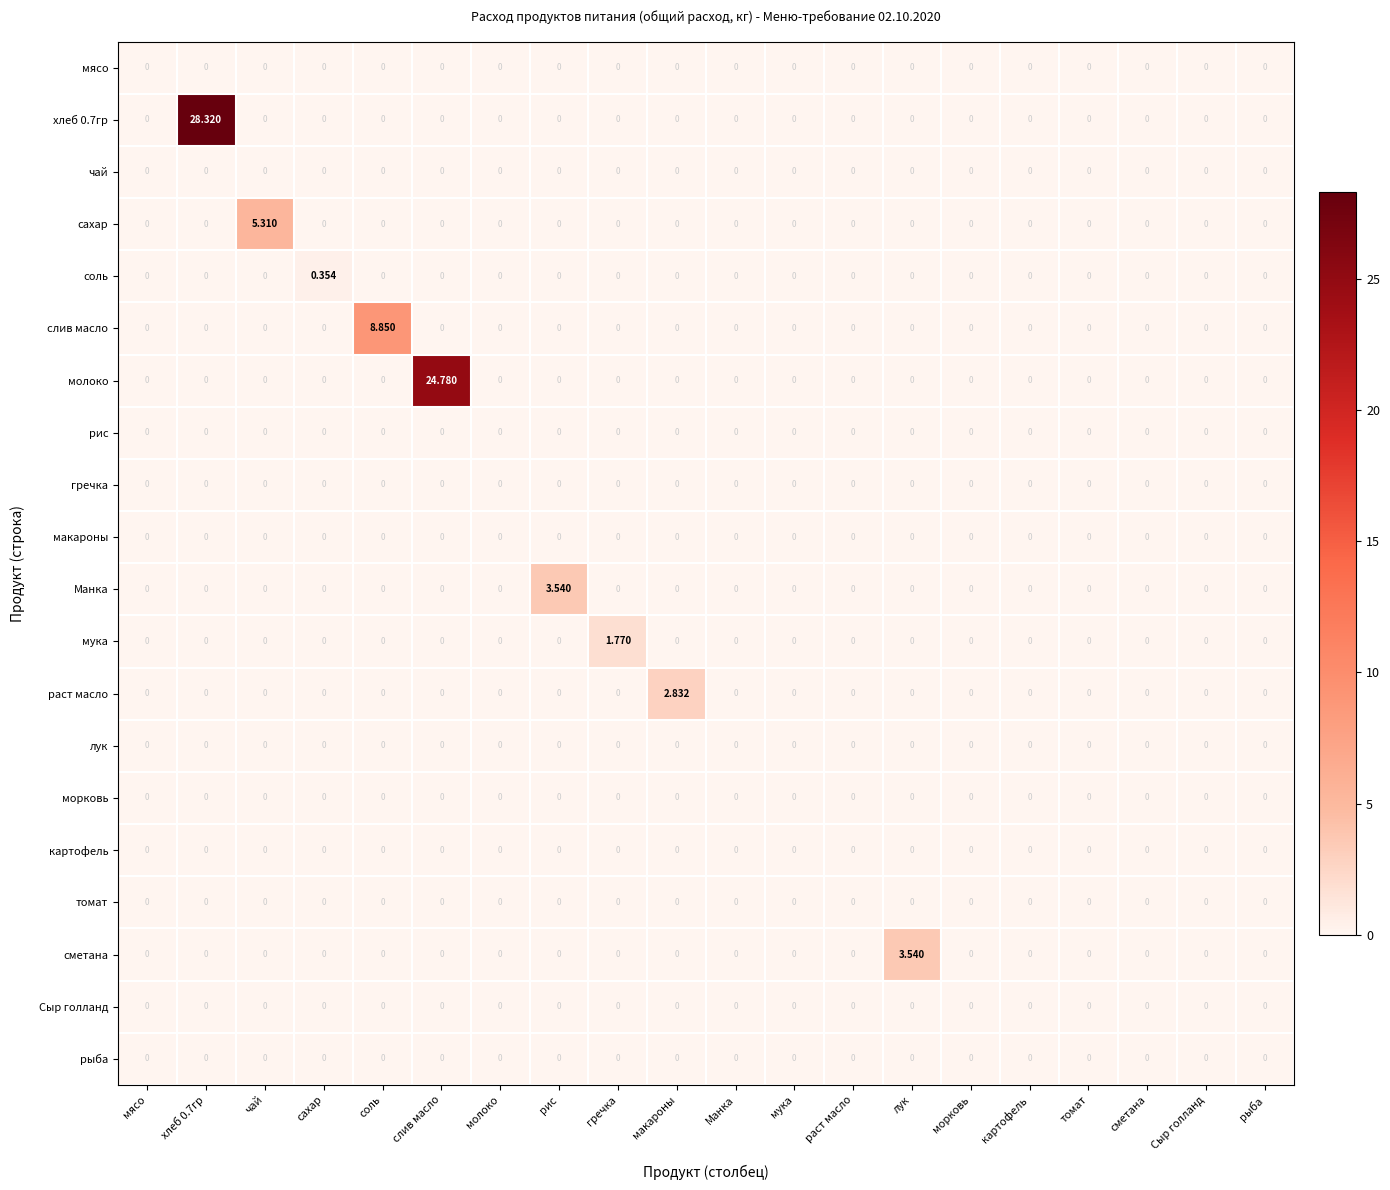

Reading left to right, extract all data points from this chart.

мясо: мясо=0.0	хлеб 0.7гр=0.0	чай=0.0	сахар=0.0	соль=0.0	слив масло=0.0	молоко=0.0	рис=0.0	гречка=0.0	макароны=0.0	Манка=0.0	мука=0.0	раст масло=0.0	лук=0.0	морковь=0.0	картофель=0.0	томат=0.0	сметана=0.0	Сыр голланд=0.0	рыба=0.0
хлеб 0.7гр: мясо=0.0	хлеб 0.7гр=28.3	чай=0.0	сахар=0.0	соль=0.0	слив масло=0.0	молоко=0.0	рис=0.0	гречка=0.0	макароны=0.0	Манка=0.0	мука=0.0	раст масло=0.0	лук=0.0	морковь=0.0	картофель=0.0	томат=0.0	сметана=0.0	Сыр голланд=0.0	рыба=0.0
чай: мясо=0.0	хлеб 0.7гр=0.0	чай=0.0	сахар=0.0	соль=0.0	слив масло=0.0	молоко=0.0	рис=0.0	гречка=0.0	макароны=0.0	Манка=0.0	мука=0.0	раст масло=0.0	лук=0.0	морковь=0.0	картофель=0.0	томат=0.0	сметана=0.0	Сыр голланд=0.0	рыба=0.0
сахар: мясо=0.0	хлеб 0.7гр=0.0	чай=5.3	сахар=0.0	соль=0.0	слив масло=0.0	молоко=0.0	рис=0.0	гречка=0.0	макароны=0.0	Манка=0.0	мука=0.0	раст масло=0.0	лук=0.0	морковь=0.0	картофель=0.0	томат=0.0	сметана=0.0	Сыр голланд=0.0	рыба=0.0
соль: мясо=0.0	хлеб 0.7гр=0.0	чай=0.0	сахар=0.4	соль=0.0	слив масло=0.0	молоко=0.0	рис=0.0	гречка=0.0	макароны=0.0	Манка=0.0	мука=0.0	раст масло=0.0	лук=0.0	морковь=0.0	картофель=0.0	томат=0.0	сметана=0.0	Сыр голланд=0.0	рыба=0.0
слив масло: мясо=0.0	хлеб 0.7гр=0.0	чай=0.0	сахар=0.0	соль=8.8	слив масло=0.0	молоко=0.0	рис=0.0	гречка=0.0	макароны=0.0	Манка=0.0	мука=0.0	раст масло=0.0	лук=0.0	морковь=0.0	картофель=0.0	томат=0.0	сметана=0.0	Сыр голланд=0.0	рыба=0.0
молоко: мясо=0.0	хлеб 0.7гр=0.0	чай=0.0	сахар=0.0	соль=0.0	слив масло=24.8	молоко=0.0	рис=0.0	гречка=0.0	макароны=0.0	Манка=0.0	мука=0.0	раст масло=0.0	лук=0.0	морковь=0.0	картофель=0.0	томат=0.0	сметана=0.0	Сыр голланд=0.0	рыба=0.0
рис: мясо=0.0	хлеб 0.7гр=0.0	чай=0.0	сахар=0.0	соль=0.0	слив масло=0.0	молоко=0.0	рис=0.0	гречка=0.0	макароны=0.0	Манка=0.0	мука=0.0	раст масло=0.0	лук=0.0	морковь=0.0	картофель=0.0	томат=0.0	сметана=0.0	Сыр голланд=0.0	рыба=0.0
гречка: мясо=0.0	хлеб 0.7гр=0.0	чай=0.0	сахар=0.0	соль=0.0	слив масло=0.0	молоко=0.0	рис=0.0	гречка=0.0	макароны=0.0	Манка=0.0	мука=0.0	раст масло=0.0	лук=0.0	морковь=0.0	картофель=0.0	томат=0.0	сметана=0.0	Сыр голланд=0.0	рыба=0.0
макароны: мясо=0.0	хлеб 0.7гр=0.0	чай=0.0	сахар=0.0	соль=0.0	слив масло=0.0	молоко=0.0	рис=0.0	гречка=0.0	макароны=0.0	Манка=0.0	мука=0.0	раст масло=0.0	лук=0.0	морковь=0.0	картофель=0.0	томат=0.0	сметана=0.0	Сыр голланд=0.0	рыба=0.0
Манка: мясо=0.0	хлеб 0.7гр=0.0	чай=0.0	сахар=0.0	соль=0.0	слив масло=0.0	молоко=0.0	рис=3.5	гречка=0.0	макароны=0.0	Манка=0.0	мука=0.0	раст масло=0.0	лук=0.0	морковь=0.0	картофель=0.0	томат=0.0	сметана=0.0	Сыр голланд=0.0	рыба=0.0
мука: мясо=0.0	хлеб 0.7гр=0.0	чай=0.0	сахар=0.0	соль=0.0	слив масло=0.0	молоко=0.0	рис=0.0	гречка=1.8	макароны=0.0	Манка=0.0	мука=0.0	раст масло=0.0	лук=0.0	морковь=0.0	картофель=0.0	томат=0.0	сметана=0.0	Сыр голланд=0.0	рыба=0.0
раст масло: мясо=0.0	хлеб 0.7гр=0.0	чай=0.0	сахар=0.0	соль=0.0	слив масло=0.0	молоко=0.0	рис=0.0	гречка=0.0	макароны=2.8	Манка=0.0	мука=0.0	раст масло=0.0	лук=0.0	морковь=0.0	картофель=0.0	томат=0.0	сметана=0.0	Сыр голланд=0.0	рыба=0.0
лук: мясо=0.0	хлеб 0.7гр=0.0	чай=0.0	сахар=0.0	соль=0.0	слив масло=0.0	молоко=0.0	рис=0.0	гречка=0.0	макароны=0.0	Манка=0.0	мука=0.0	раст масло=0.0	лук=0.0	морковь=0.0	картофель=0.0	томат=0.0	сметана=0.0	Сыр голланд=0.0	рыба=0.0
морковь: мясо=0.0	хлеб 0.7гр=0.0	чай=0.0	сахар=0.0	соль=0.0	слив масло=0.0	молоко=0.0	рис=0.0	гречка=0.0	макароны=0.0	Манка=0.0	мука=0.0	раст масло=0.0	лук=0.0	морковь=0.0	картофель=0.0	томат=0.0	сметана=0.0	Сыр голланд=0.0	рыба=0.0
картофель: мясо=0.0	хлеб 0.7гр=0.0	чай=0.0	сахар=0.0	соль=0.0	слив масло=0.0	молоко=0.0	рис=0.0	гречка=0.0	макароны=0.0	Манка=0.0	мука=0.0	раст масло=0.0	лук=0.0	морковь=0.0	картофель=0.0	томат=0.0	сметана=0.0	Сыр голланд=0.0	рыба=0.0
томат: мясо=0.0	хлеб 0.7гр=0.0	чай=0.0	сахар=0.0	соль=0.0	слив масло=0.0	молоко=0.0	рис=0.0	гречка=0.0	макароны=0.0	Манка=0.0	мука=0.0	раст масло=0.0	лук=0.0	морковь=0.0	картофель=0.0	томат=0.0	сметана=0.0	Сыр голланд=0.0	рыба=0.0
сметана: мясо=0.0	хлеб 0.7гр=0.0	чай=0.0	сахар=0.0	соль=0.0	слив масло=0.0	молоко=0.0	рис=0.0	гречка=0.0	макароны=0.0	Манка=0.0	мука=0.0	раст масло=0.0	лук=3.5	морковь=0.0	картофель=0.0	томат=0.0	сметана=0.0	Сыр голланд=0.0	рыба=0.0
Сыр голланд: мясо=0.0	хлеб 0.7гр=0.0	чай=0.0	сахар=0.0	соль=0.0	слив масло=0.0	молоко=0.0	рис=0.0	гречка=0.0	макароны=0.0	Манка=0.0	мука=0.0	раст масло=0.0	лук=0.0	морковь=0.0	картофель=0.0	томат=0.0	сметана=0.0	Сыр голланд=0.0	рыба=0.0
рыба: мясо=0.0	хлеб 0.7гр=0.0	чай=0.0	сахар=0.0	соль=0.0	слив масло=0.0	молоко=0.0	рис=0.0	гречка=0.0	макароны=0.0	Манка=0.0	мука=0.0	раст масло=0.0	лук=0.0	морковь=0.0	картофель=0.0	томат=0.0	сметана=0.0	Сыр голланд=0.0	рыба=0.0